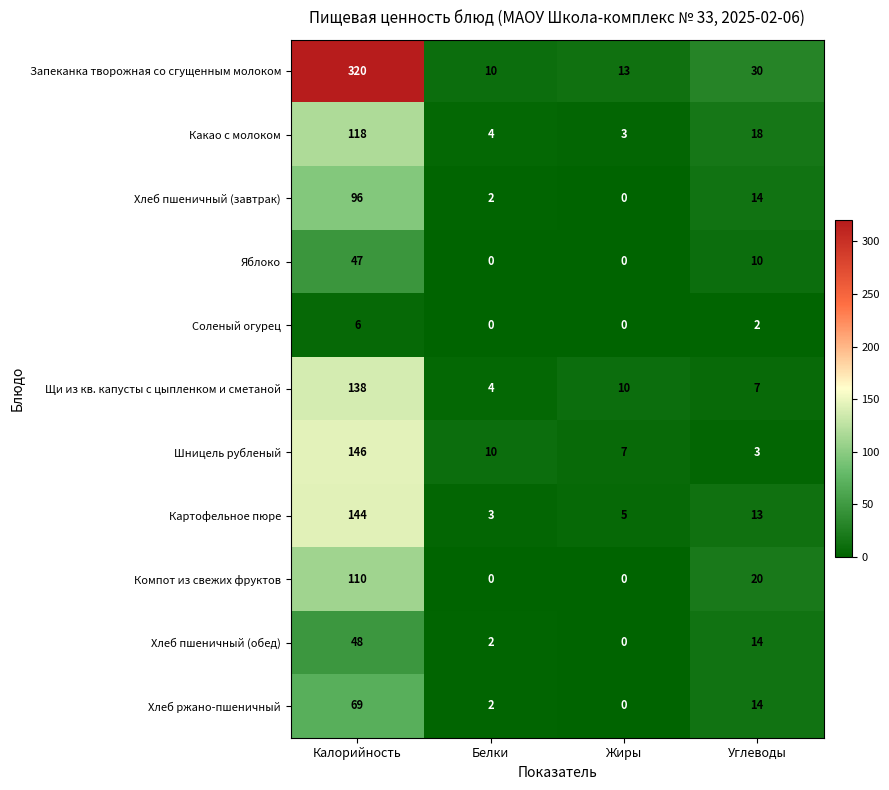

True or false: Хлеб пшеничный (завтрак) has a value of 5 at Углеводы.

False